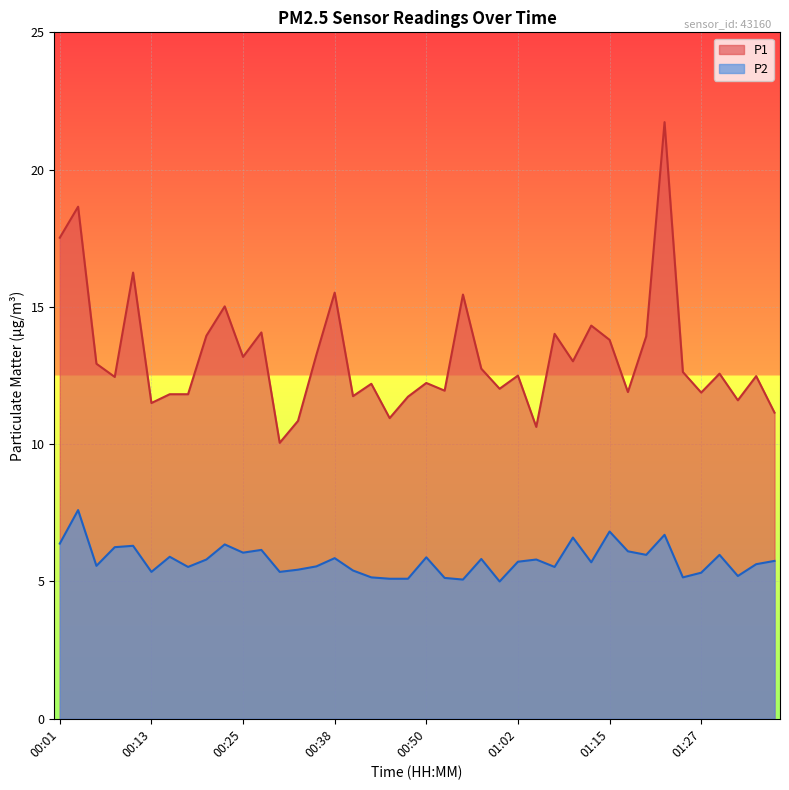

Reading left to right, extract all data points from this chart.

P1: 00:01=17.5	00:03=18.6	00:06=12.9	00:08=12.4	00:11=16.2	00:13=11.5	00:16=11.8	00:18=11.8	00:21=13.9	00:23=15.0	00:25=13.2	00:28=14.1	00:30=10.1	00:33=10.8	00:35=13.2	00:38=15.5	00:40=11.8	00:43=12.2	00:45=10.9	00:47=11.7	00:50=12.2	00:52=11.9	00:55=15.4	00:57=12.8	01:00=12.0	01:02=12.5	01:05=10.6	01:07=14.0	01:10=13.0	01:12=14.3	01:15=13.8	01:17=11.9	01:20=13.9	01:22=21.7	01:24=12.6	01:27=11.9	01:29=12.6	01:32=11.6	01:34=12.5	01:37=11.2
P2: 00:01=6.4	00:03=7.6	00:06=5.6	00:08=6.2	00:11=6.3	00:13=5.3	00:16=5.9	00:18=5.5	00:21=5.8	00:23=6.3	00:25=6.0	00:28=6.2	00:30=5.3	00:33=5.4	00:35=5.5	00:38=5.8	00:40=5.4	00:43=5.2	00:45=5.1	00:47=5.1	00:50=5.9	00:52=5.1	00:55=5.1	00:57=5.8	01:00=5.0	01:02=5.7	01:05=5.8	01:07=5.5	01:10=6.6	01:12=5.7	01:15=6.8	01:17=6.1	01:20=6.0	01:22=6.7	01:24=5.2	01:27=5.3	01:29=6.0	01:32=5.2	01:34=5.6	01:37=5.8